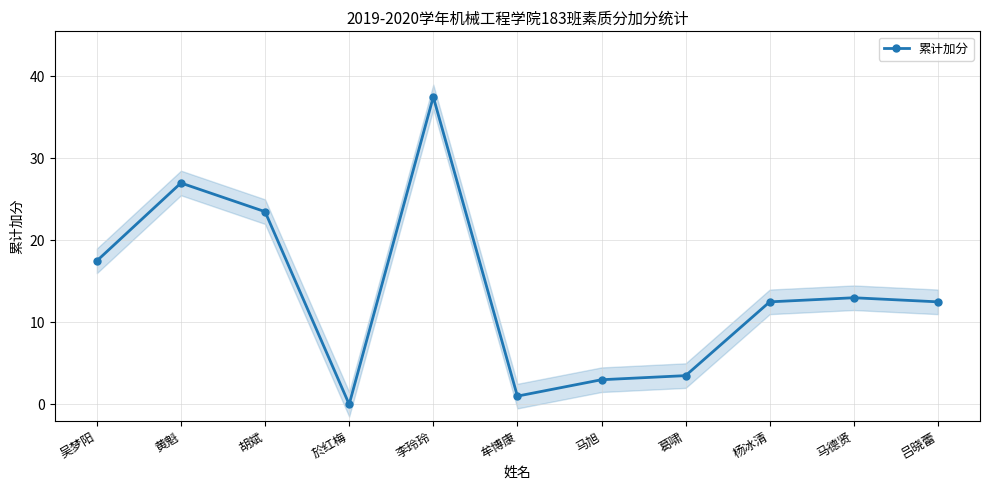

How many interior local valleys (lower than both neighbors) does the data have?

2